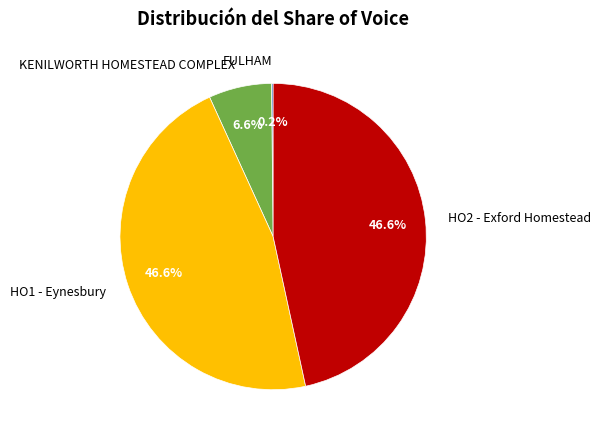

To the nearest percent, what percentage of the pie is KENILWORTH HOMESTEAD COMPLEX?

7%